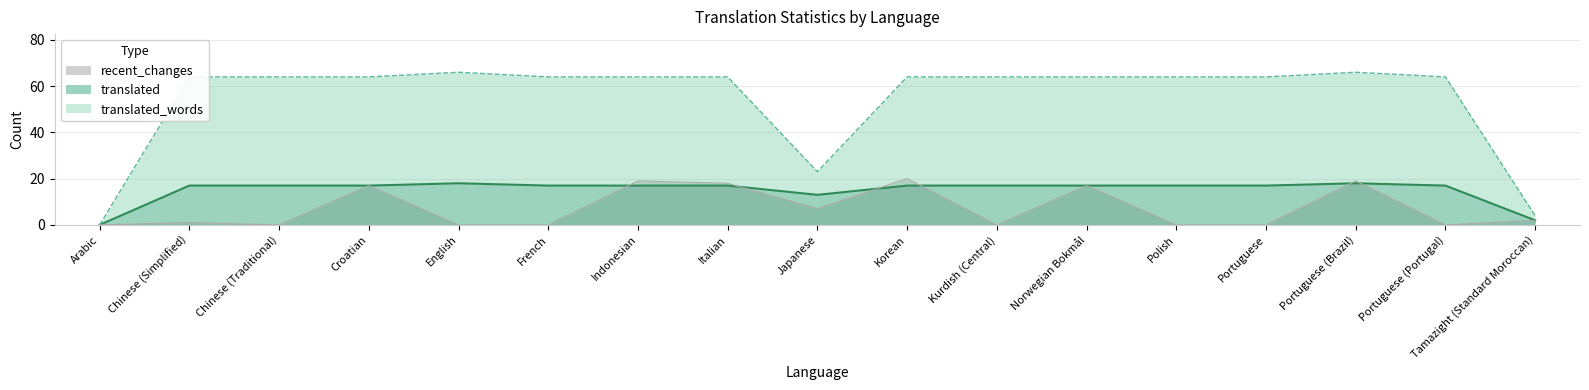

What is the average value of the translated series?

15